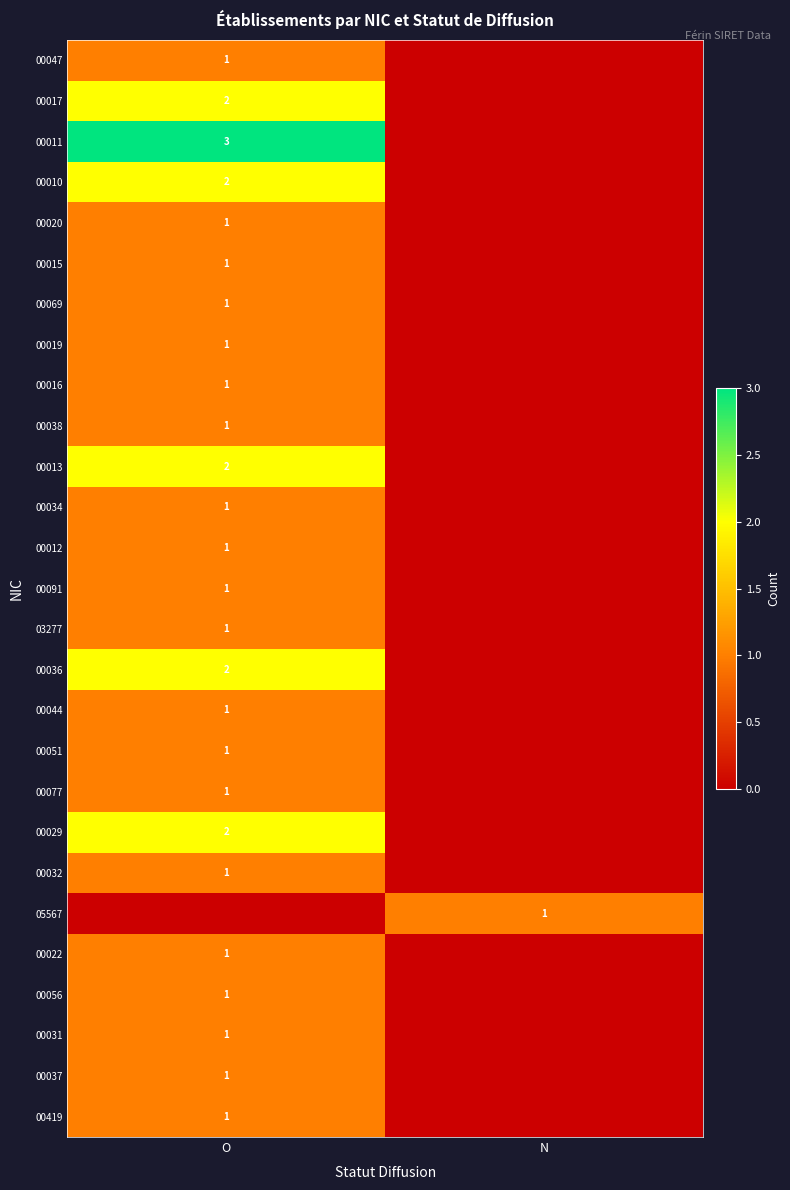

Is it true that 00032 equals 0 at O?

False